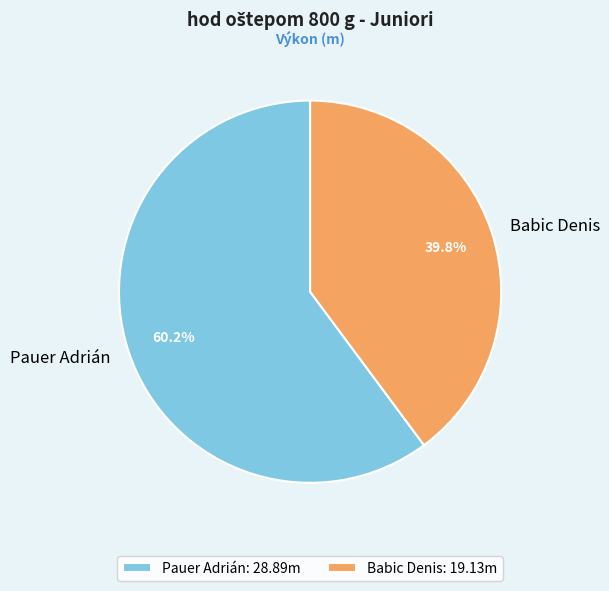

To the nearest percent, what percentage of the pie is Pauer Adrián?

60%